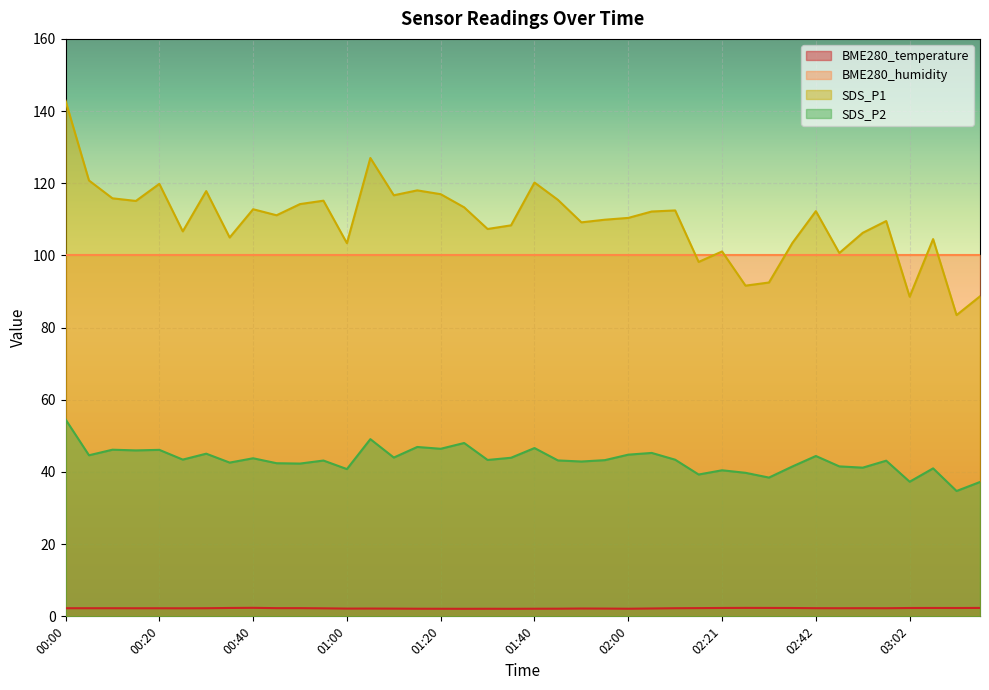

Between 01:10 and 01:20, which series saw the biggest shift?

SDS_P2